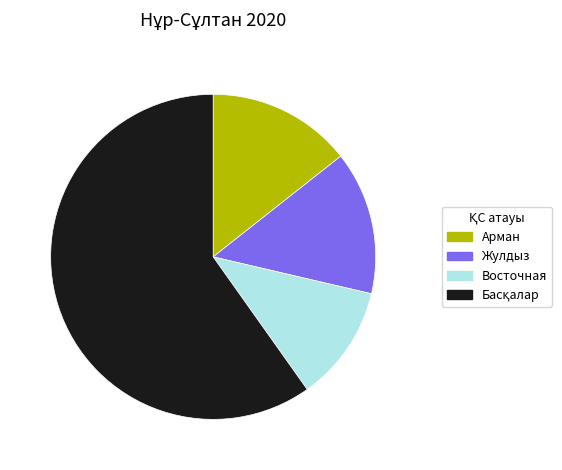

What is the smallest slice in the pie chart?

Восточная